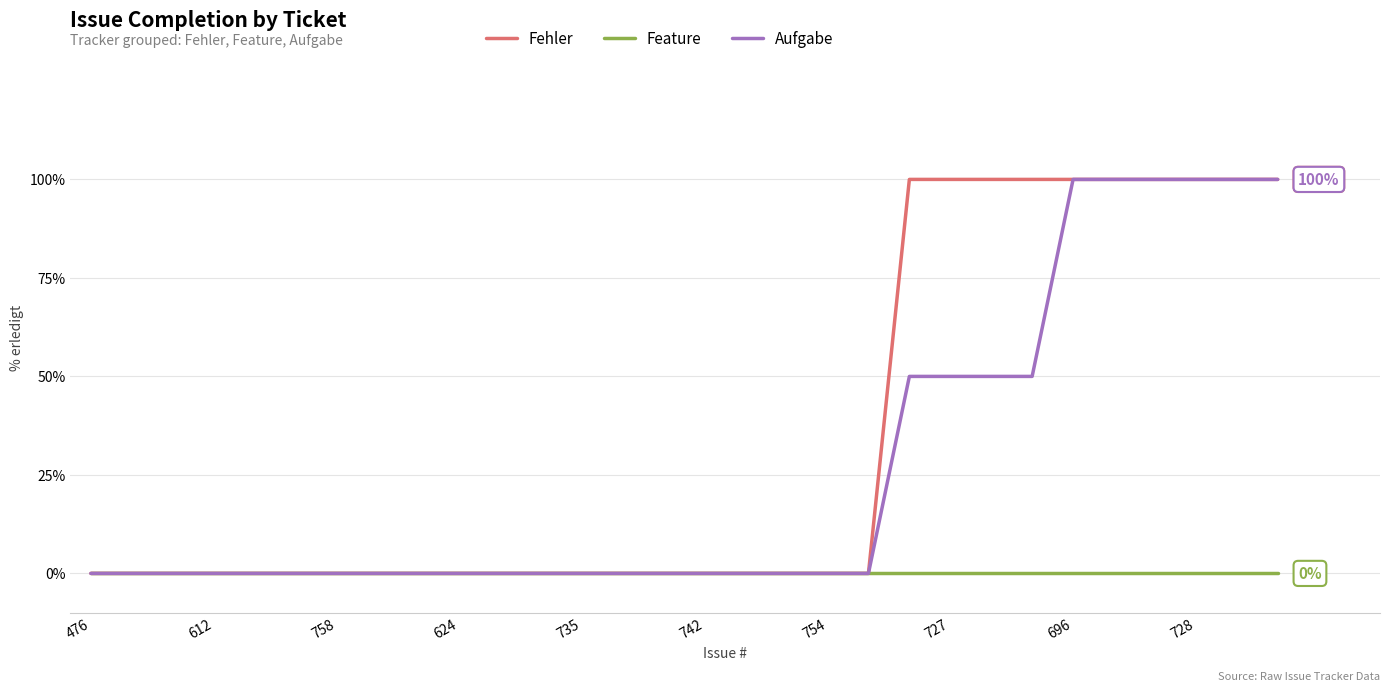

Which series has the largest total across all categories?

Fehler